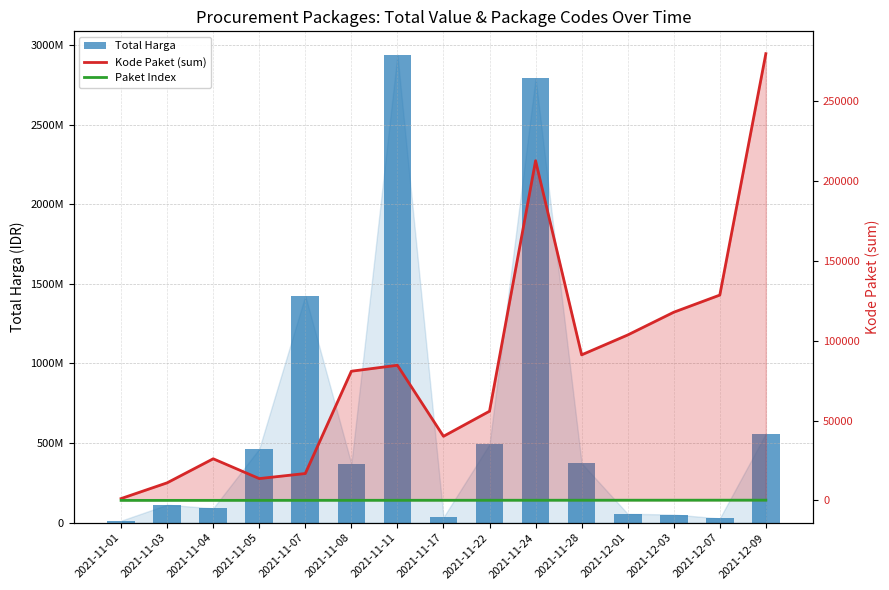

The Paket Index series shows 81 at 2021-12-09. True or false?

False